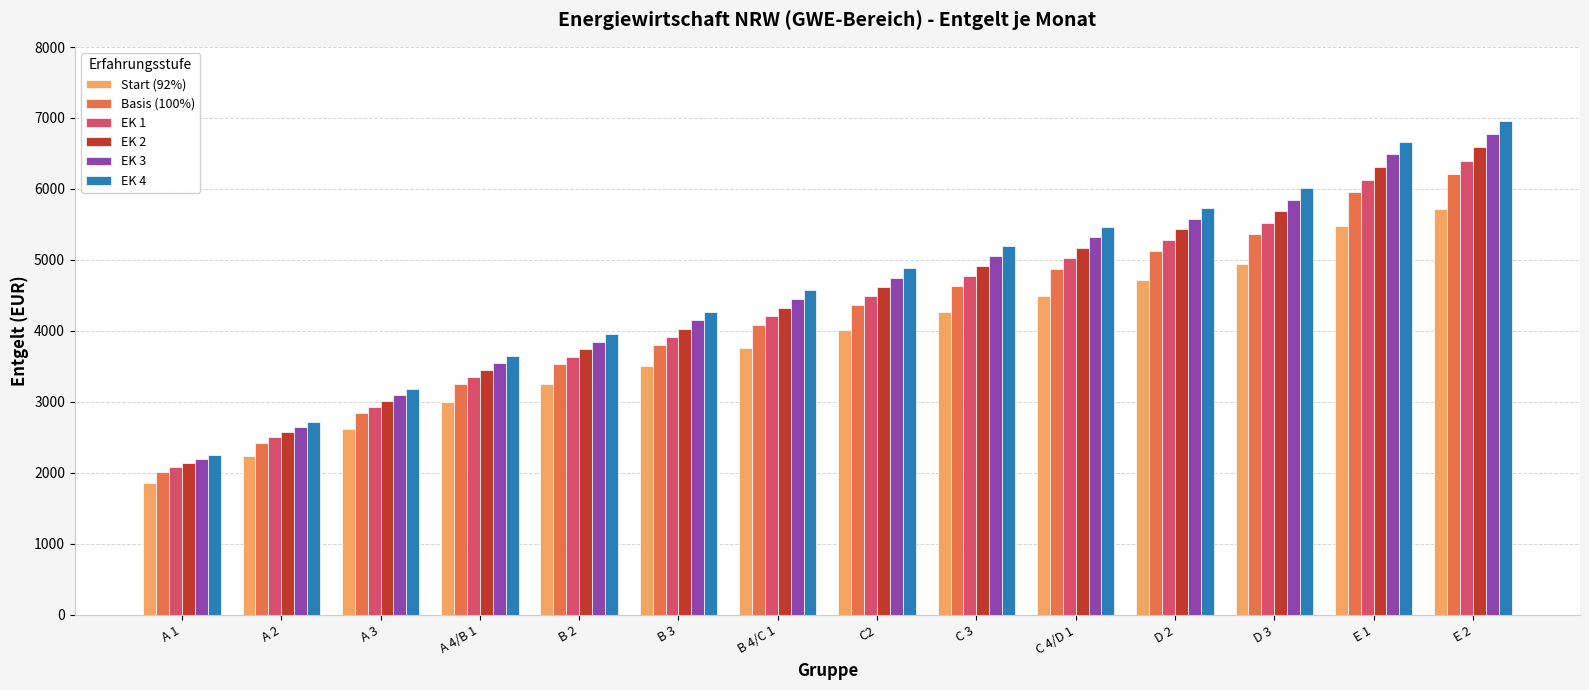

Count the number of data series in this chart.

6